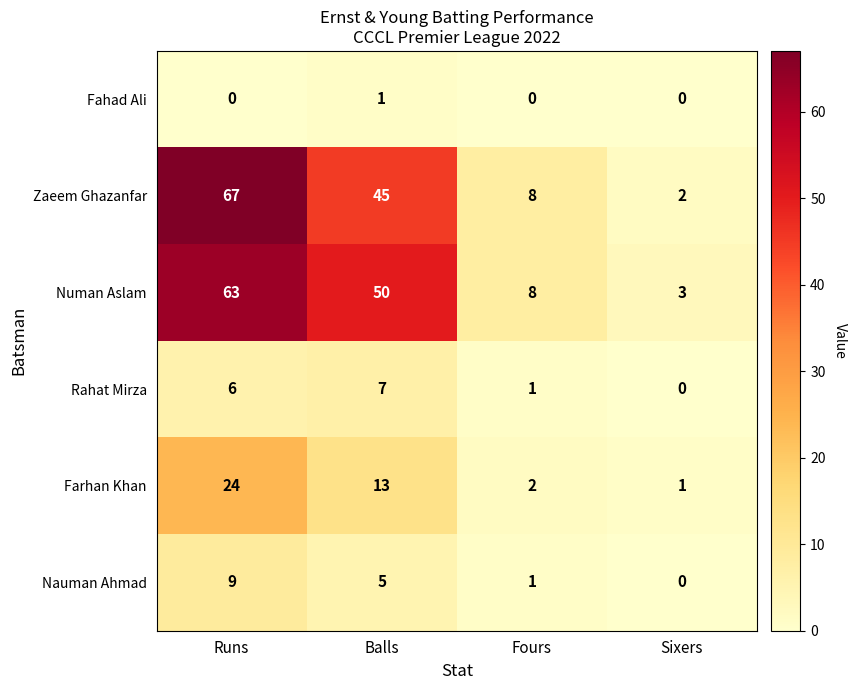

Is it true that Numan Aslam equals 3 at Sixers?

True